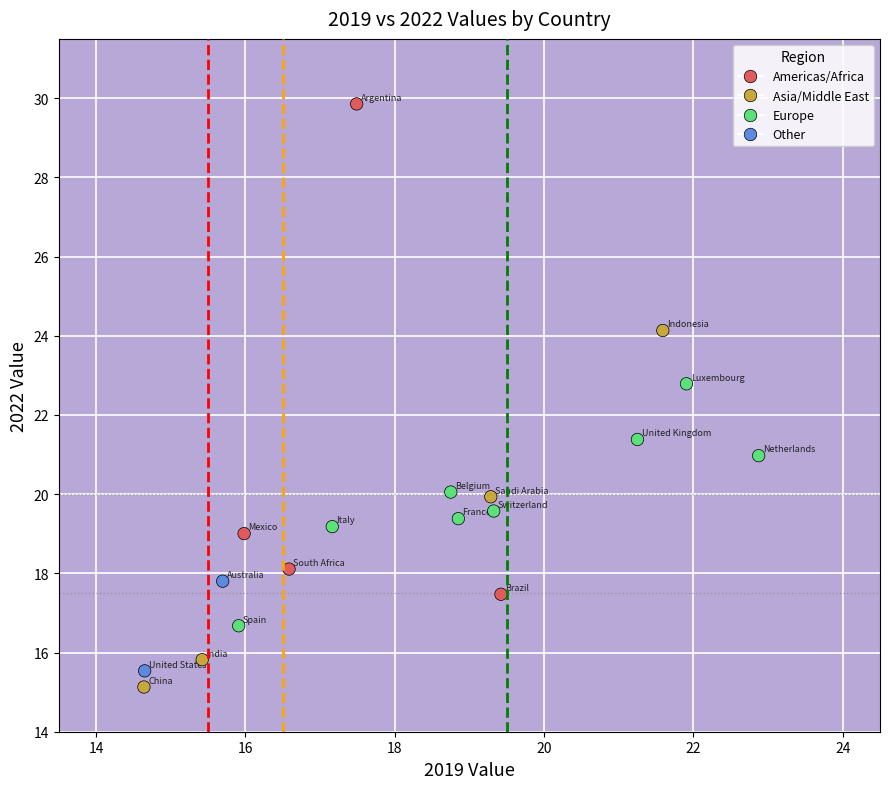

What is the range of Y values (max minus min)?

14.7